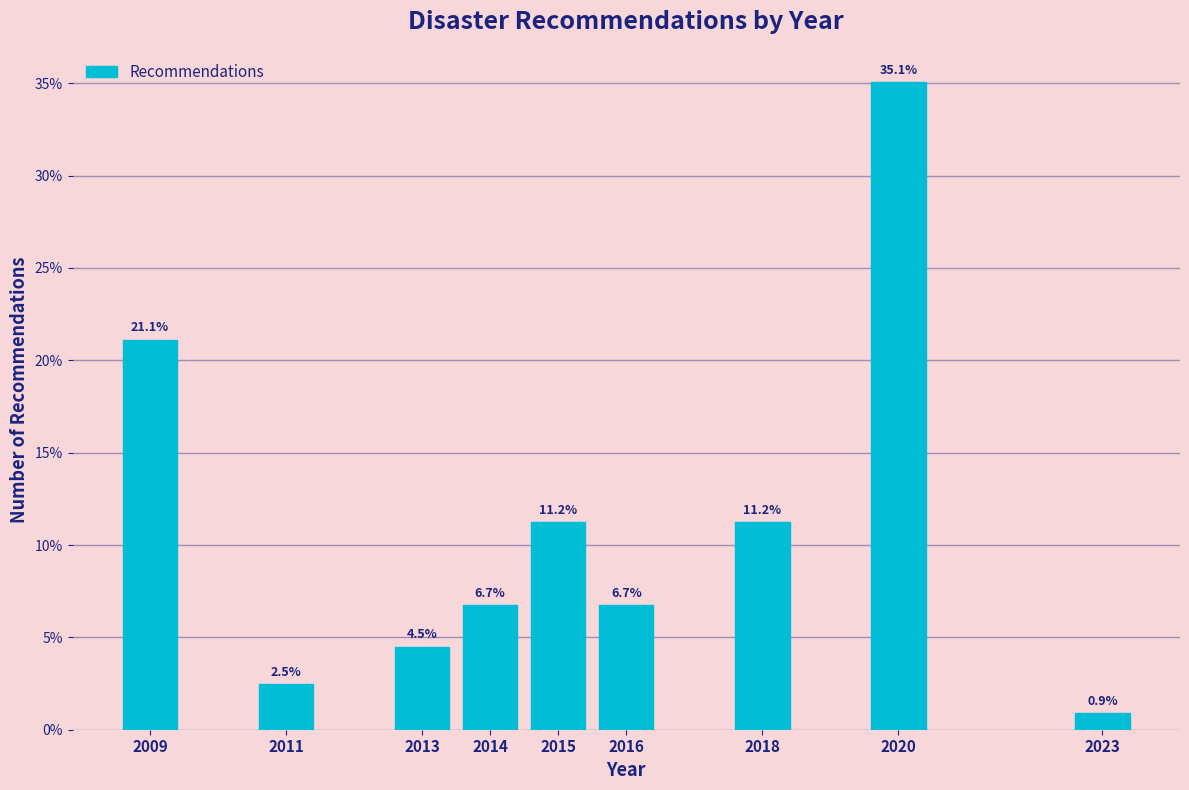

Reading left to right, extract all data points from this chart.

2009=21.1	2011=2.5	2013=4.5	2014=6.7	2015=11.2	2016=6.7	2018=11.2	2020=35.1	2023=0.9